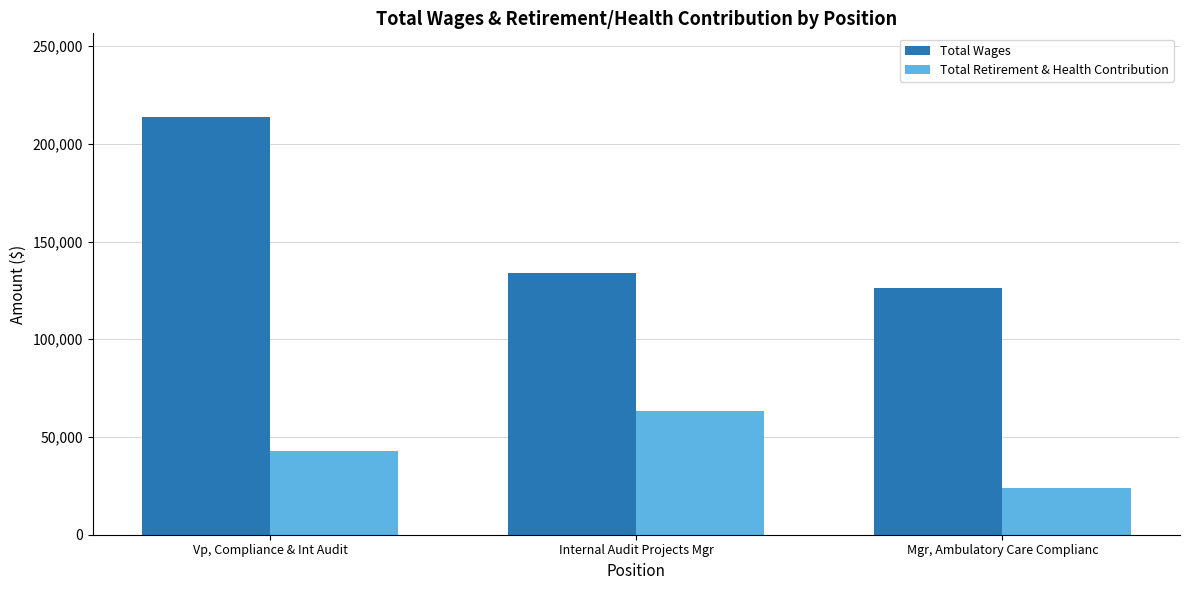

How many values in the Total Retirement & Health Contribution series are below 42624?

1